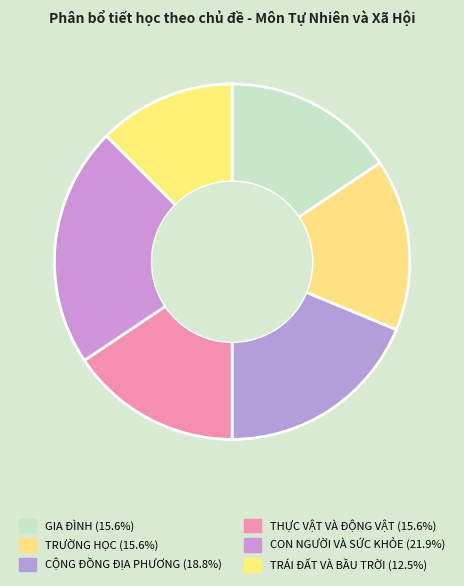

Combined, what portion of the pie is CON NGƯỜI VÀ SỨC KHỎE and TRÁI ĐẤT VÀ BẦU TRỜI?

34.4%